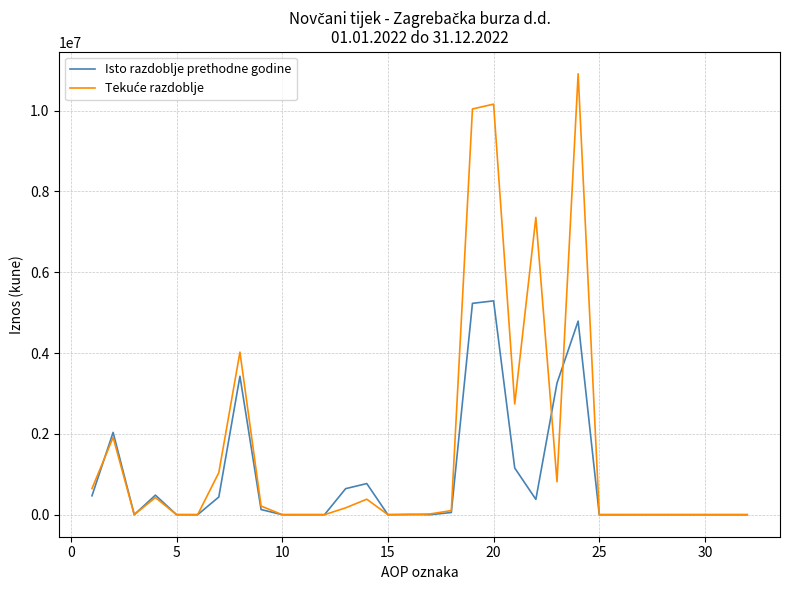

How many lines are shown in the chart?

2